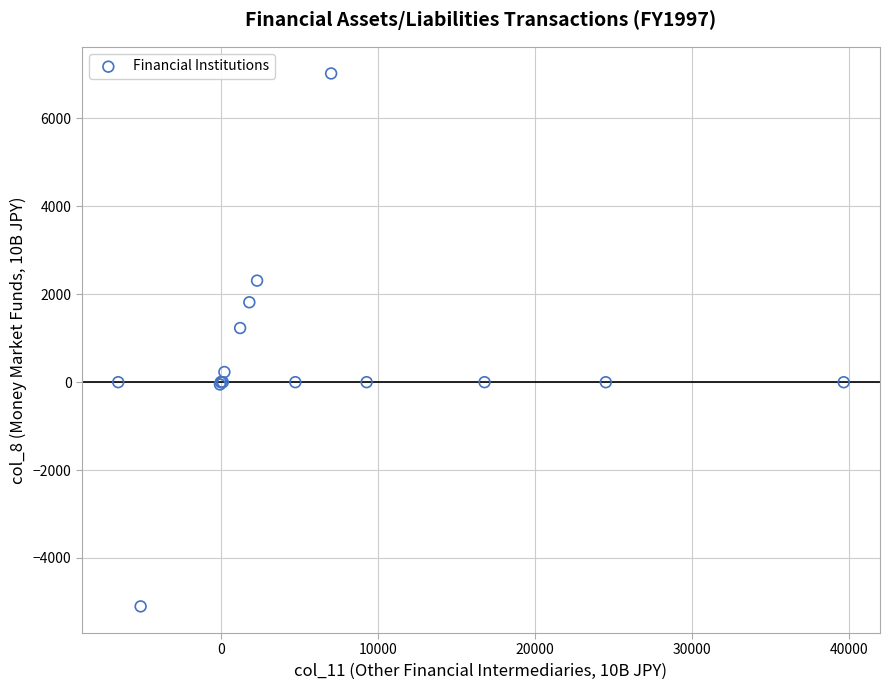

What Y value in the scatter plot is closest to 961?

1231.6